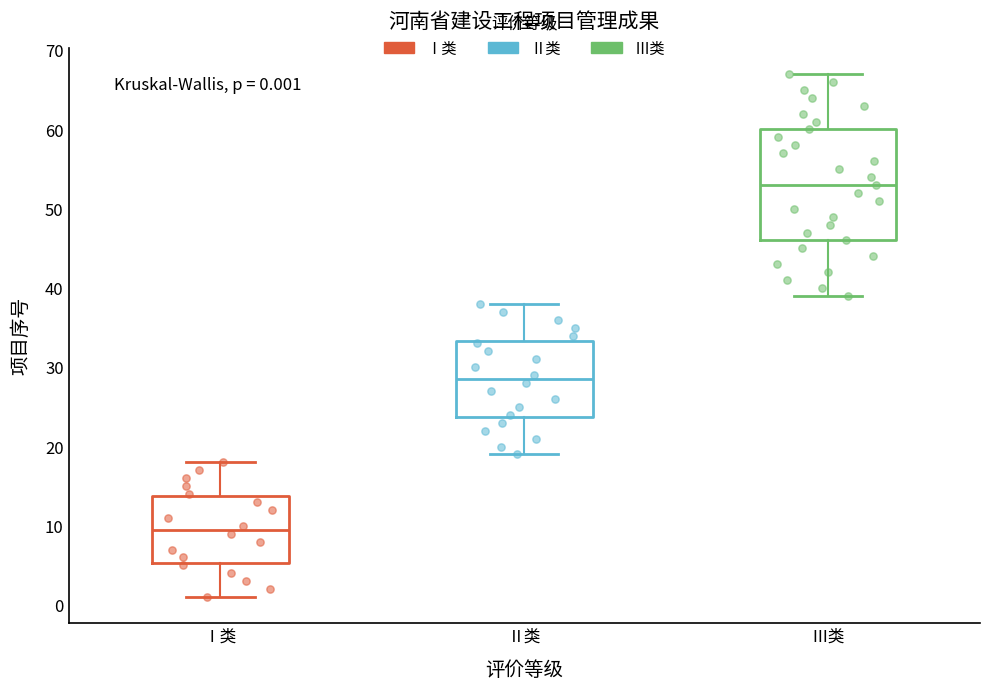

Comparing the boxes themselves (not the whiskers), which one is the tallest?

Ⅲ类